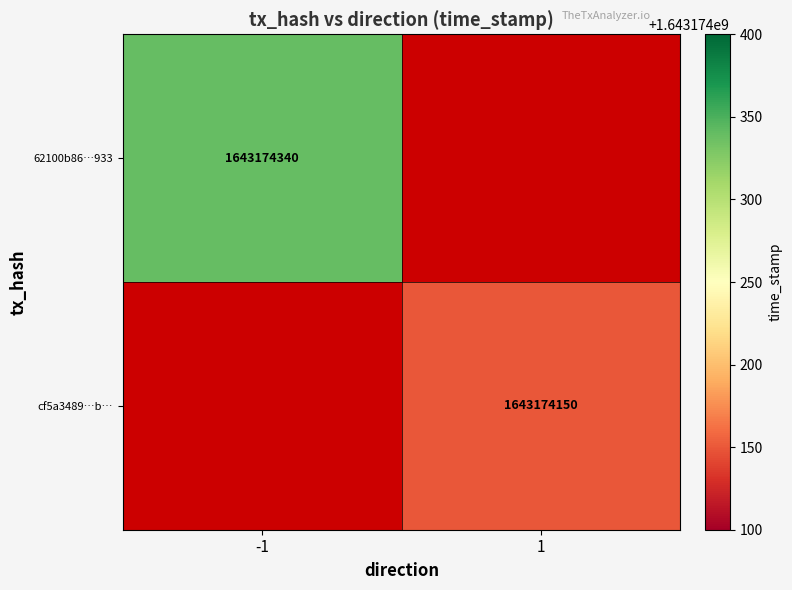

Which series has the largest total across all categories?

62100b86543bd3a45d32b2b875fa114362db933